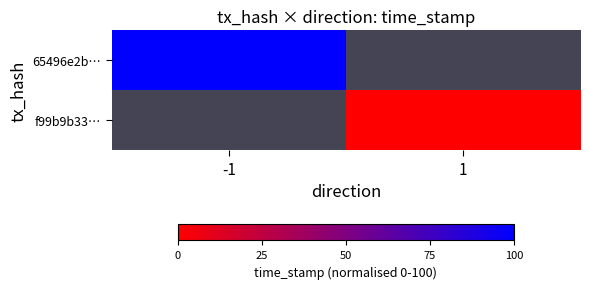

How many series are shown in this chart?

2